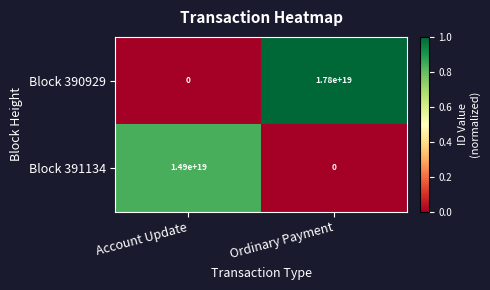

Between Account Update and Ordinary Payment, which series saw the biggest shift?

Block 390929